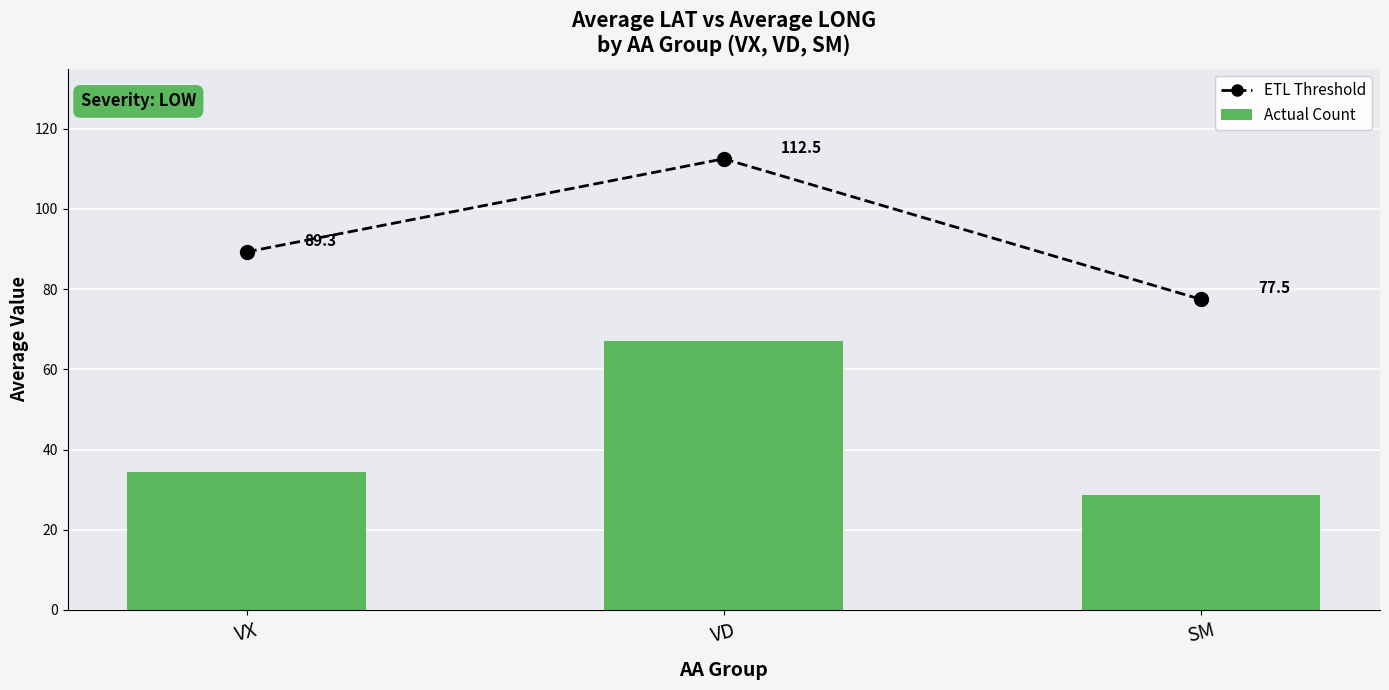

What is the highest value of the Actual Count series?

67.1